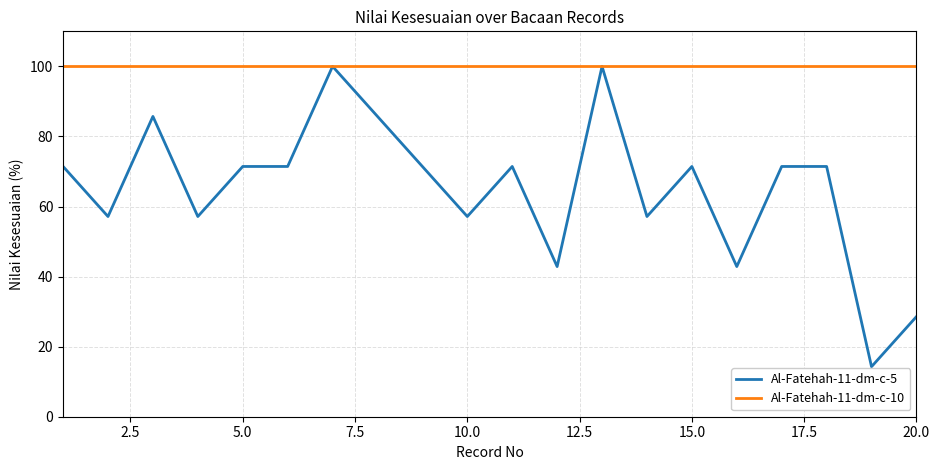

Which series has the largest total across all categories?

Al-Fatehah-11-dm-c-10